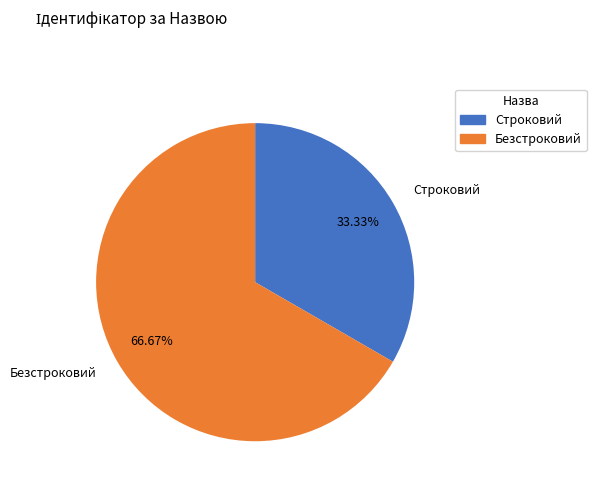

What percentage do Строковий and Безстроковий together represent?

100.0%